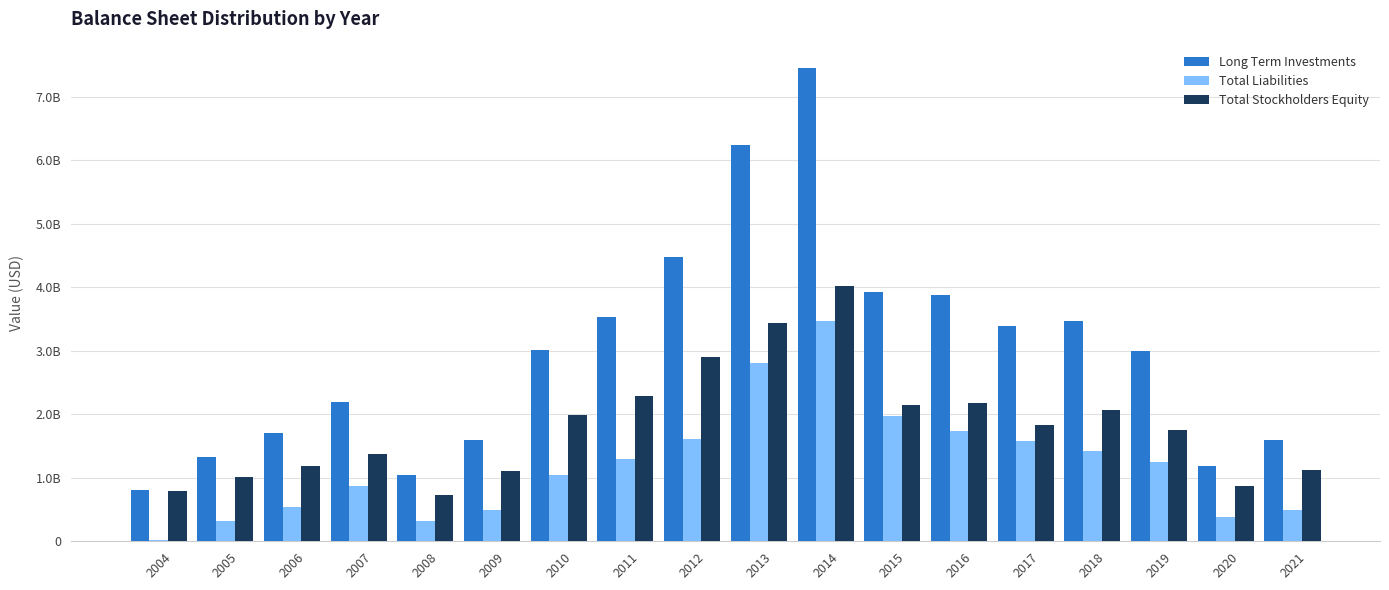

At which category is the sum across all series the highest?

2014